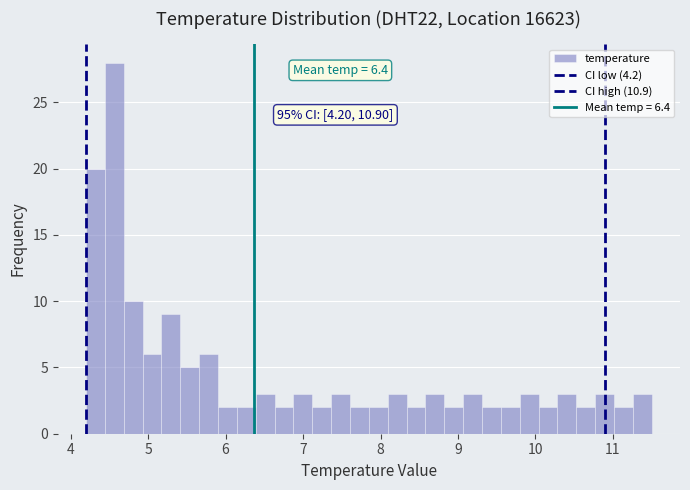

Around what value on the x-axis is the tallest bar? Give the approximate position of its centre, as read against the axis.

4.6